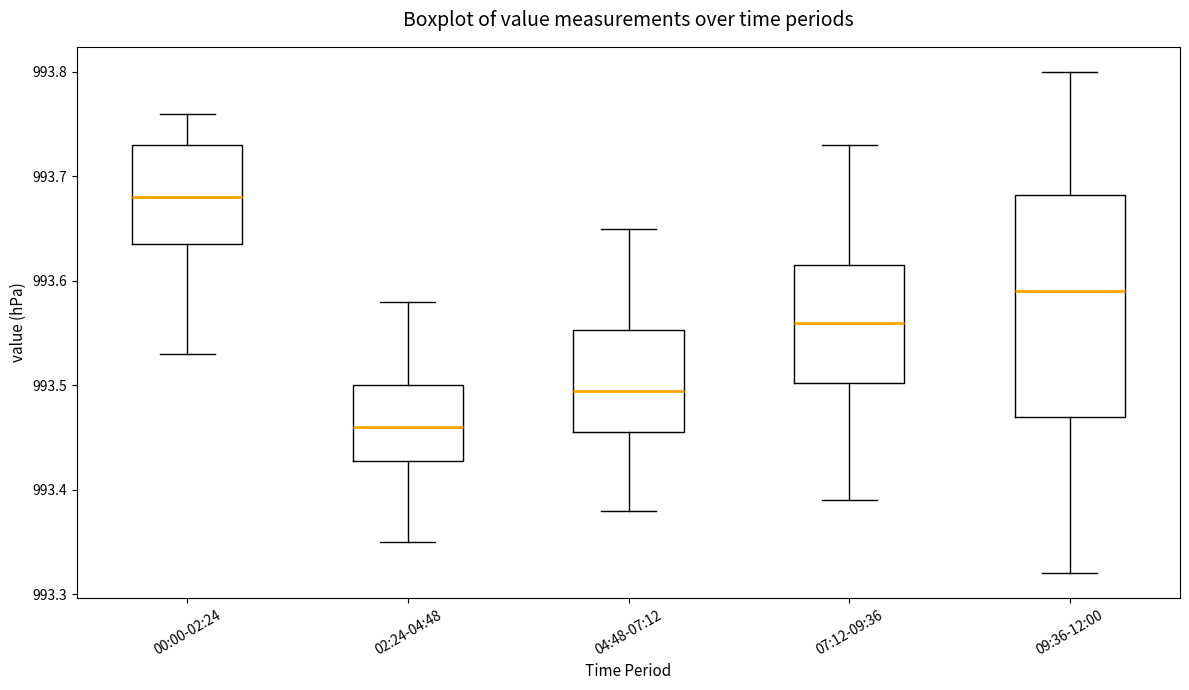

Comparing the boxes themselves (not the whiskers), which one is the tallest?

09:36-12:00